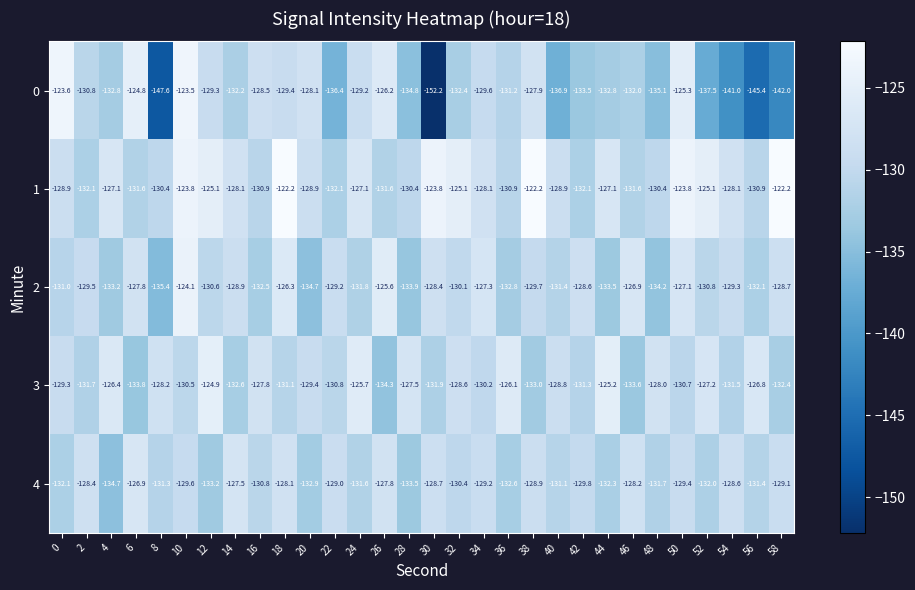

Rank the series at 46 from highest to lowest value.

2, 4, 1, 0, 3